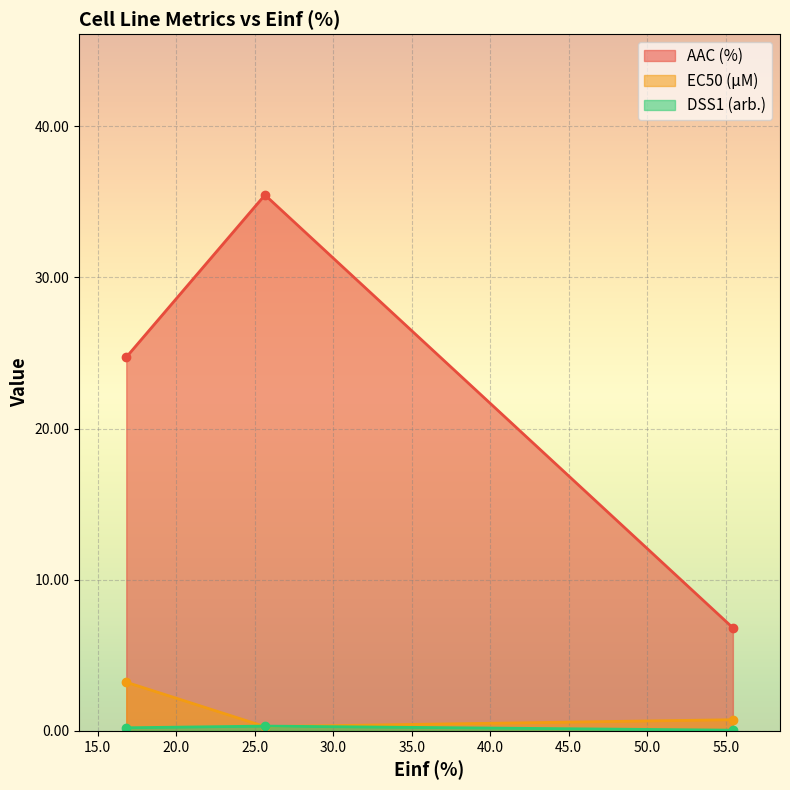

What is the highest value of the AAC (%) series?

35.4